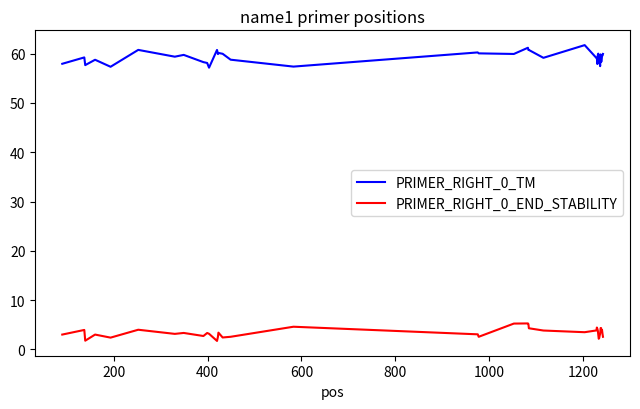

True or false: PRIMER_RIGHT_0_END_STABILITY and PRIMER_RIGHT_0_TM cross at least once.

False